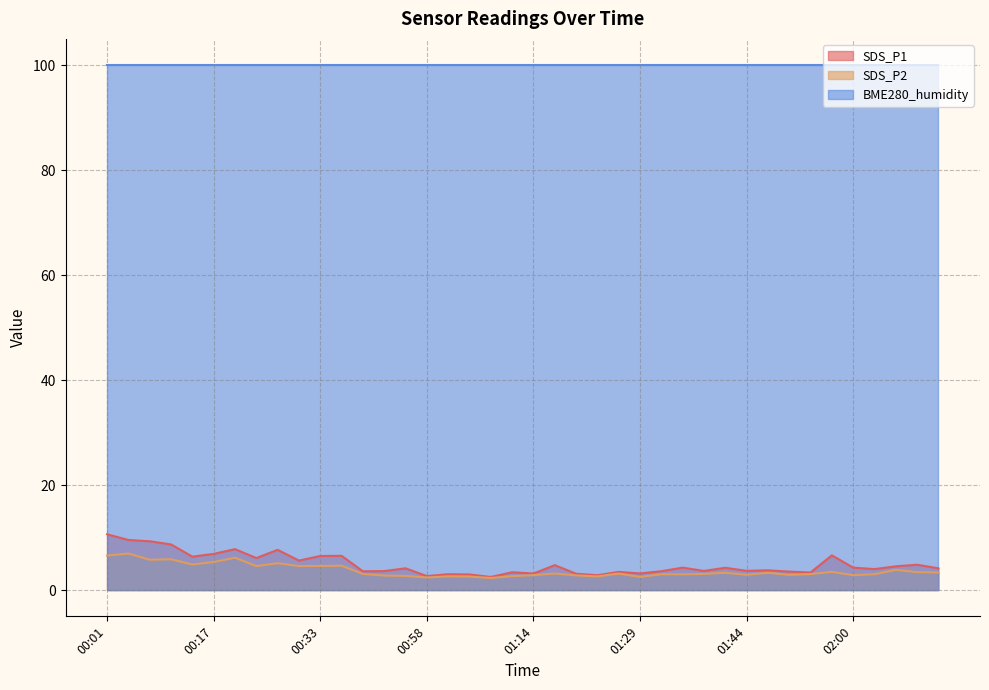

Where does the SDS_P1 series first go above 4?

00:01